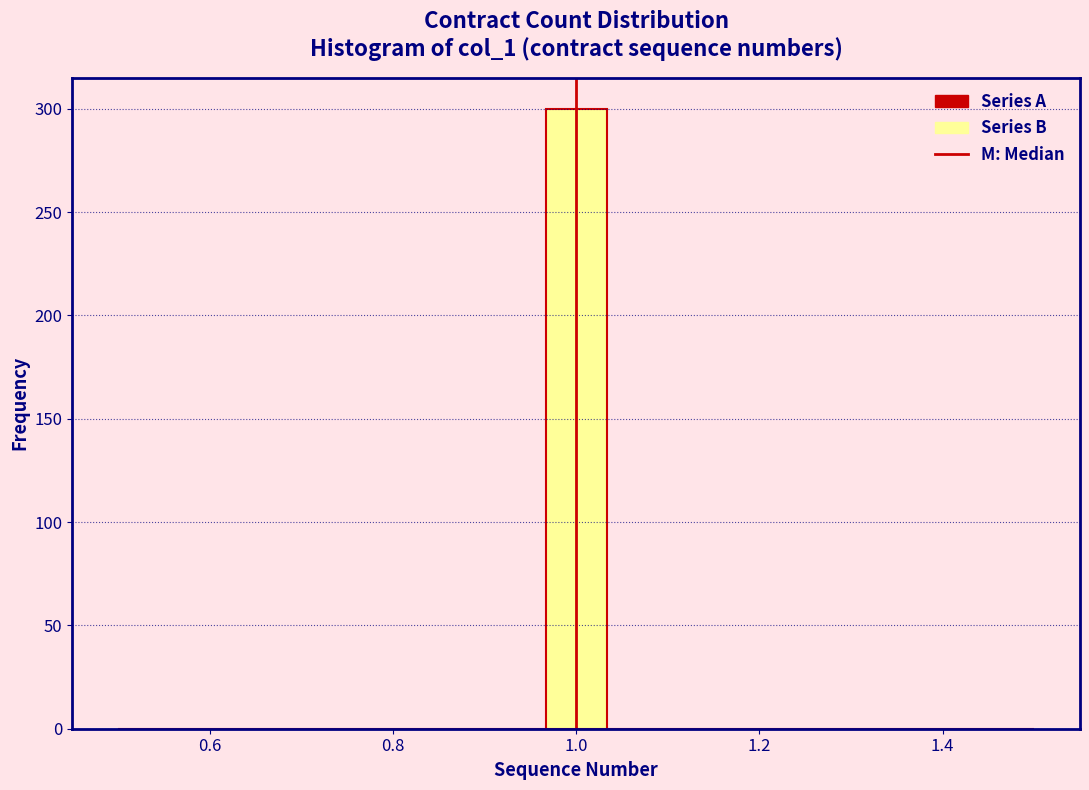

Around what value on the x-axis is the tallest bar? Give the approximate position of its centre, as read against the axis.

1.00